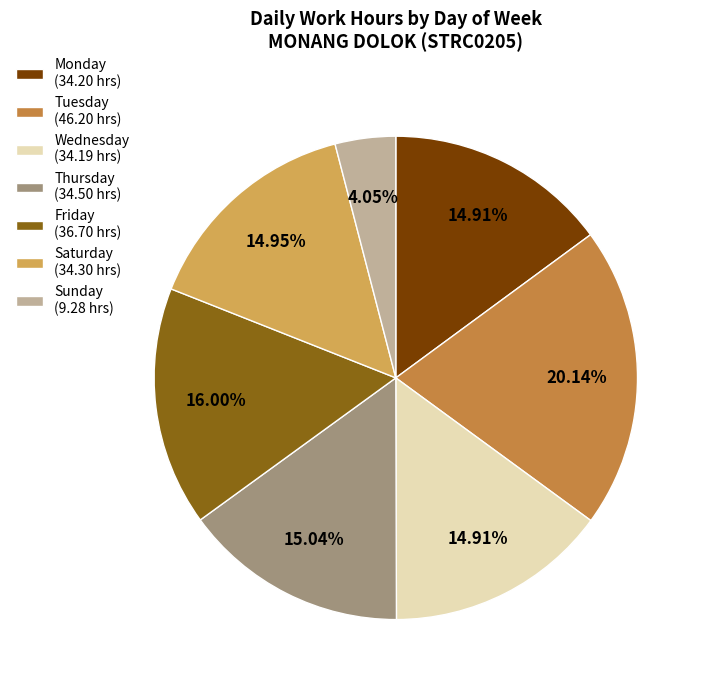

What is the largest slice in the pie chart?

Tuesday (46.20 hrs)